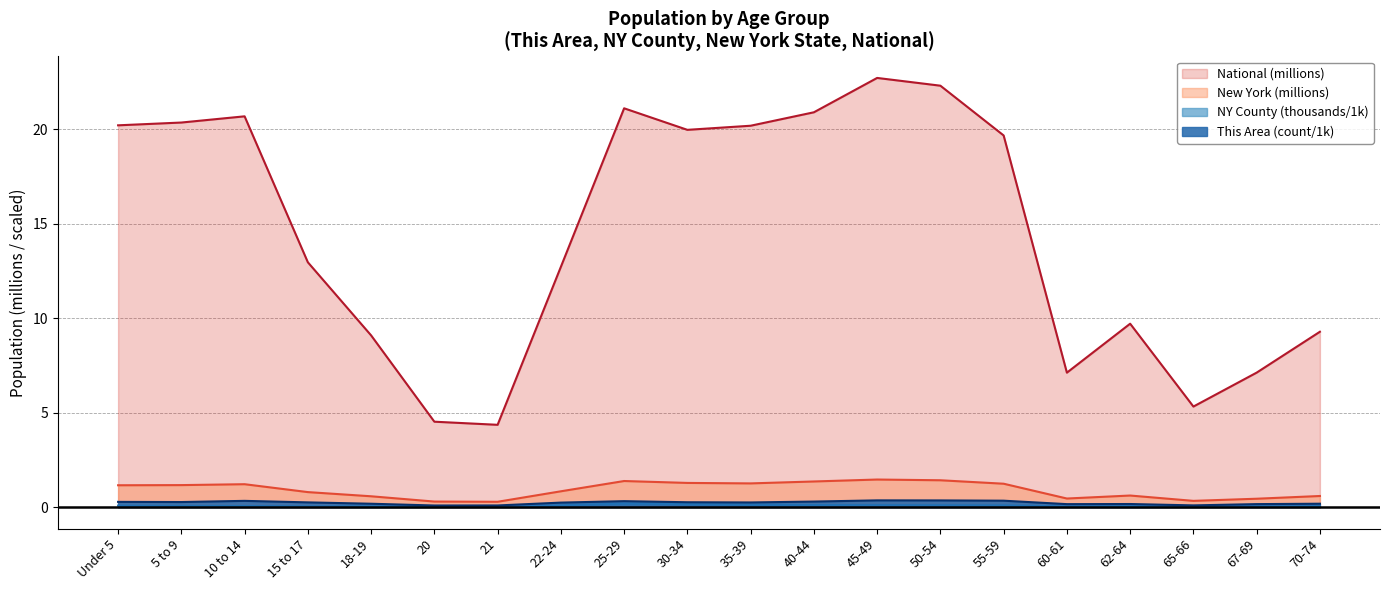

Reading left to right, what are all the values shown in this chart?

This Area: 0.3	0.3	0.3	0.2	0.2	0.1	0.1	0.2	0.3	0.3	0.2	0.3	0.4	0.4	0.3	0.2	0.2	0.1	0.2	0.2
New York County: 0.1	0.1	0.1	0.0	0.0	0.0	0.0	0.1	0.2	0.2	0.1	0.1	0.1	0.1	0.1	0.0	0.0	0.0	0.0	0.1
New York: 1.2	1.2	1.2	0.8	0.6	0.3	0.3	0.8	1.4	1.3	1.3	1.4	1.5	1.4	1.2	0.5	0.6	0.3	0.4	0.6
National: 20.2	20.3	20.7	13.0	9.1	4.5	4.4	12.7	21.1	20.0	20.2	20.9	22.7	22.3	19.7	7.1	9.7	5.3	7.1	9.3